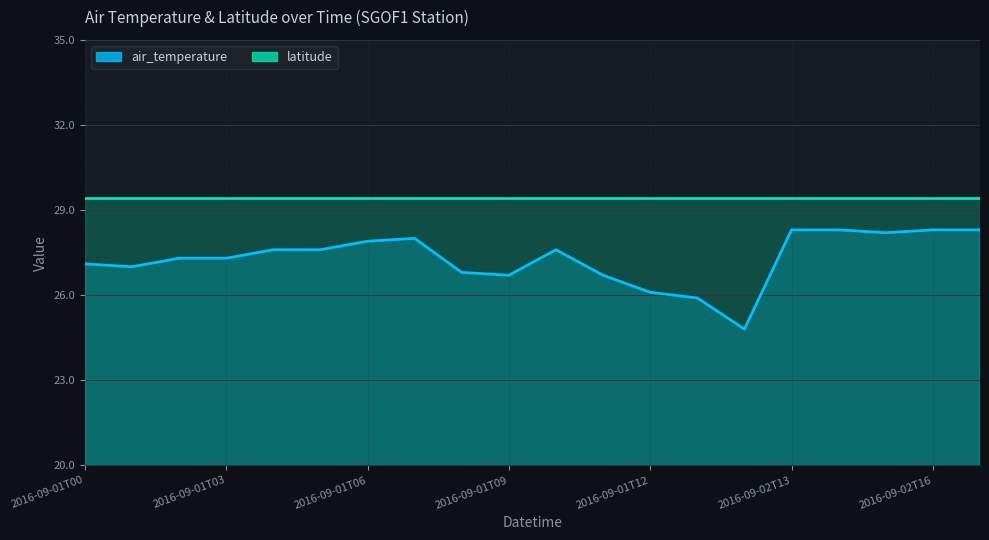

What is the value of the 11th point from the left?

27.6